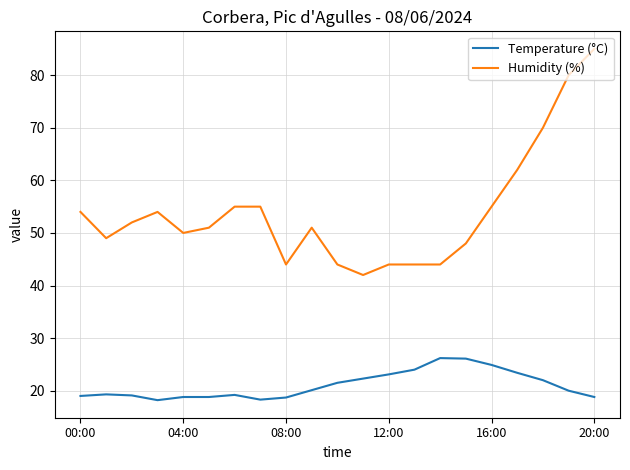

How many lines are shown in the chart?

2